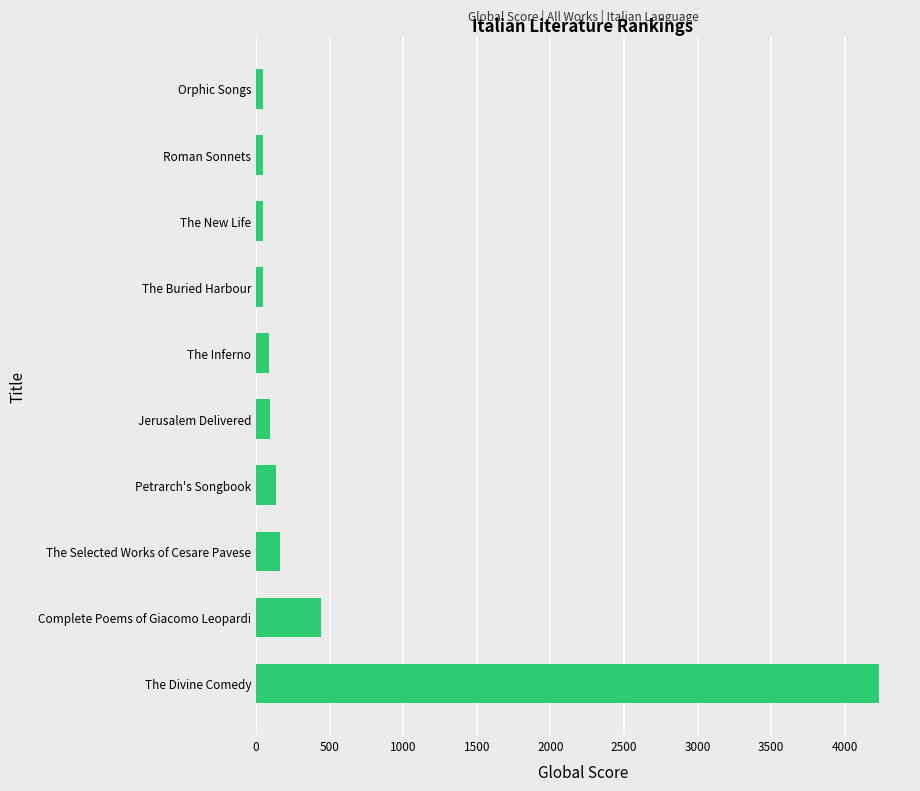

Which has a higher value, Petrarch's Songbook or The Divine Comedy?

The Divine Comedy